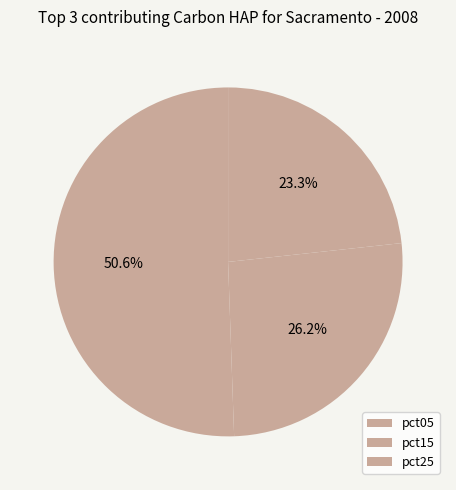

How many slices are in this pie chart?

3